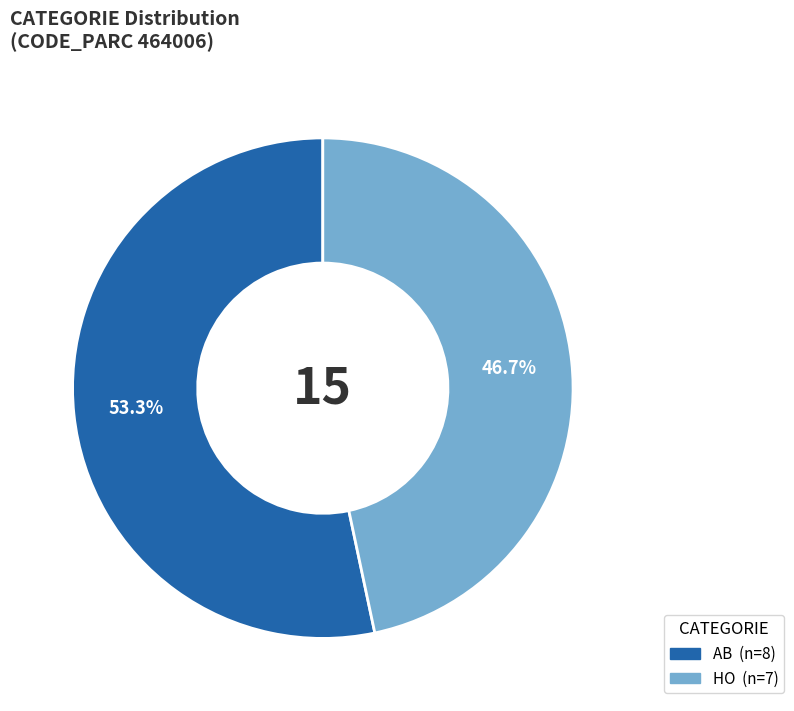

To the nearest percent, what portion does AB represent?

53%